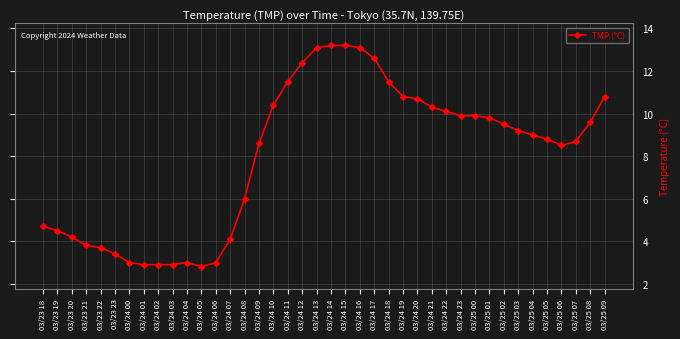

What is the difference between the maximum and second lowest values?

10.3